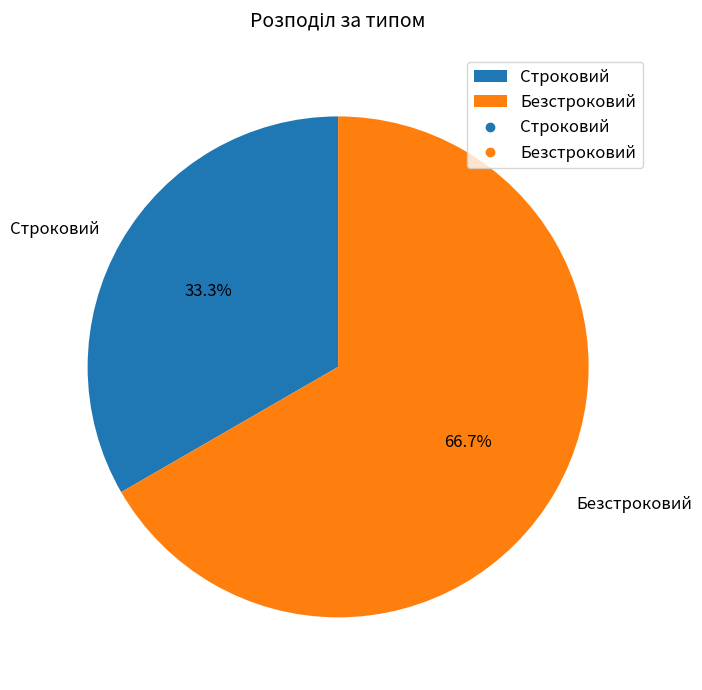

To the nearest percent, what percentage of the pie is Строковий?

33%